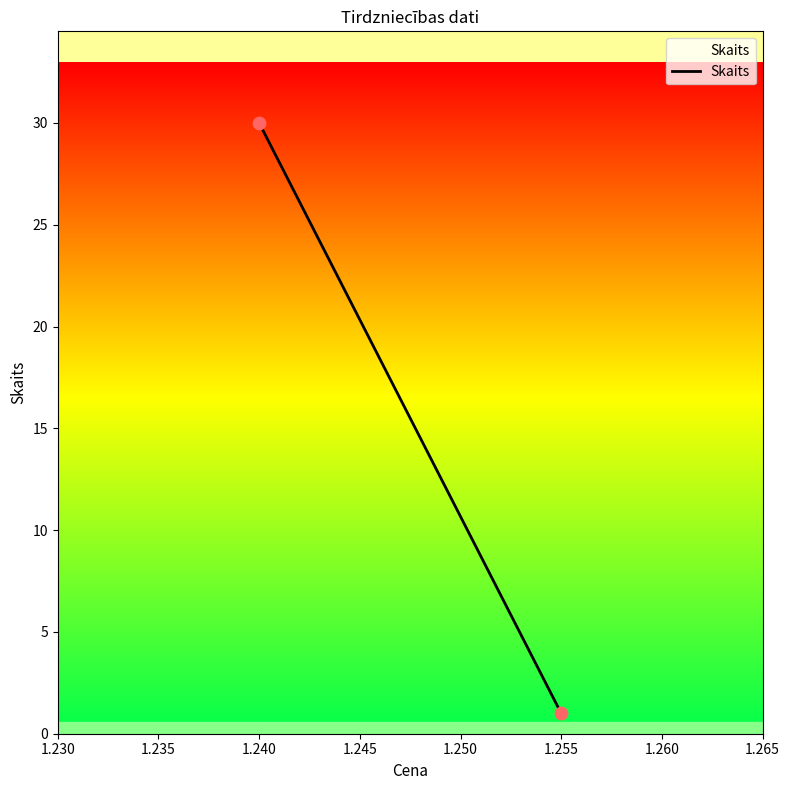

What is the average Y value?

16